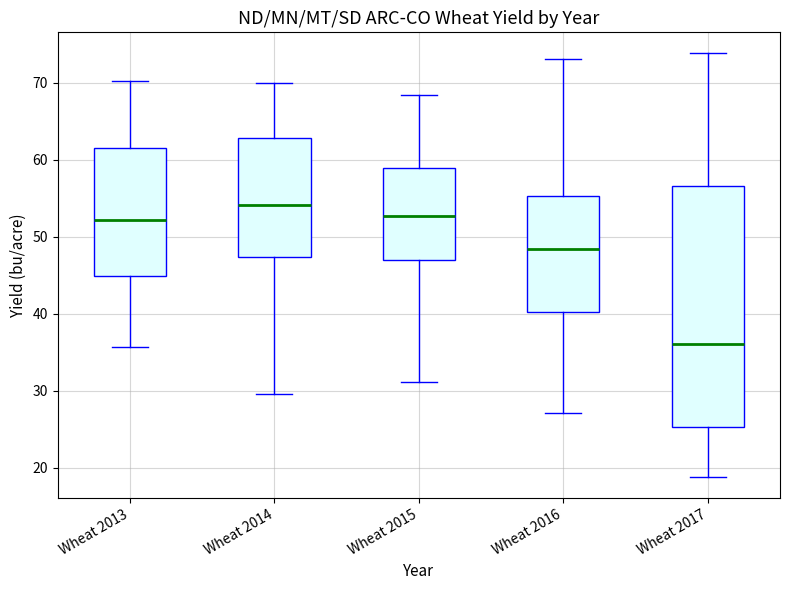

Reading left to right, read every box against the y-axis: the position of its median line, the range the box covers, and the ends of its whiskers. The values are not printed on the chart, so give them approximately, as read against the axis.

Wheat 2013: median 52, box 45 to 62, whiskers 36 to 70
Wheat 2014: median 54, box 47 to 63, whiskers 30 to 70
Wheat 2015: median 53, box 47 to 59, whiskers 31 to 68
Wheat 2016: median 48, box 40 to 55, whiskers 27 to 73
Wheat 2017: median 36, box 25 to 57, whiskers 19 to 74